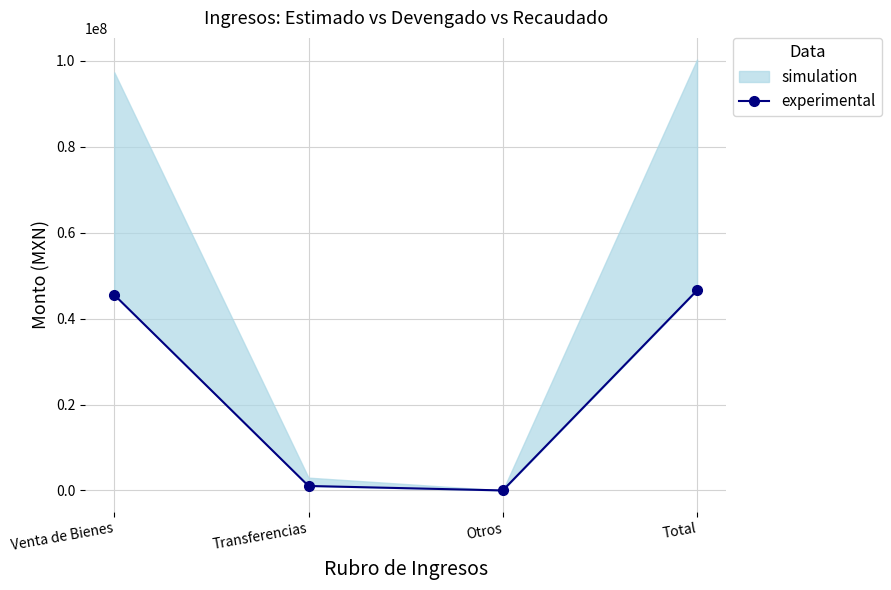

What is the label of the 2nd point from the right?

Otros